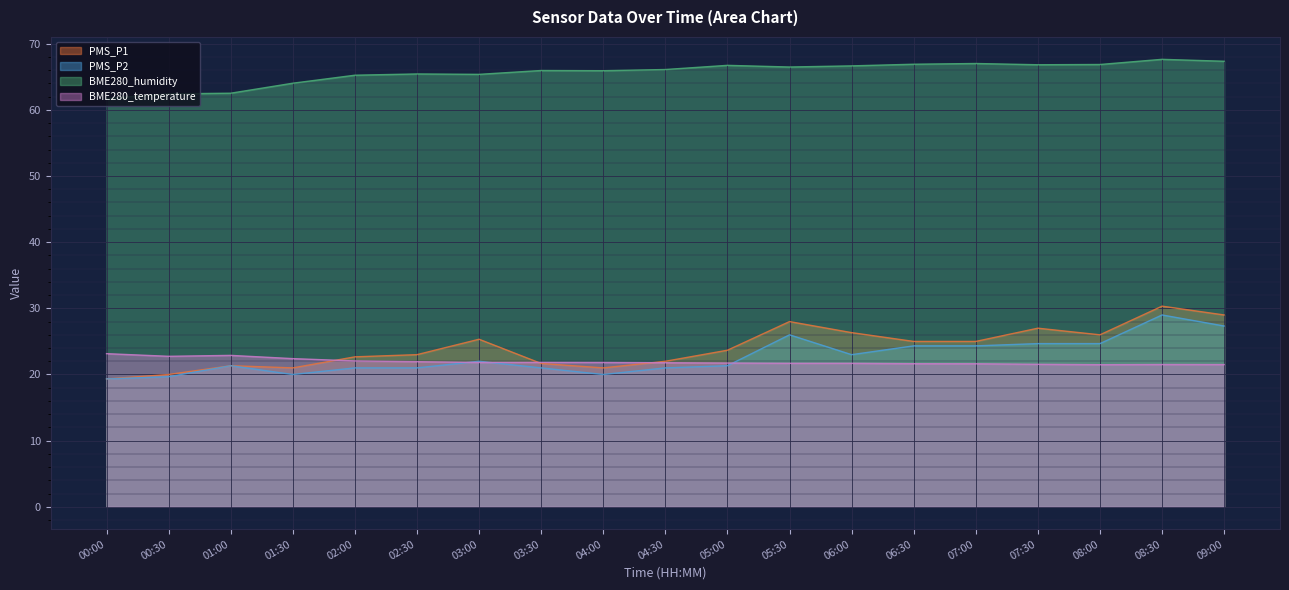

Which category has the lowest value in the BME280_temperature series?

08:00